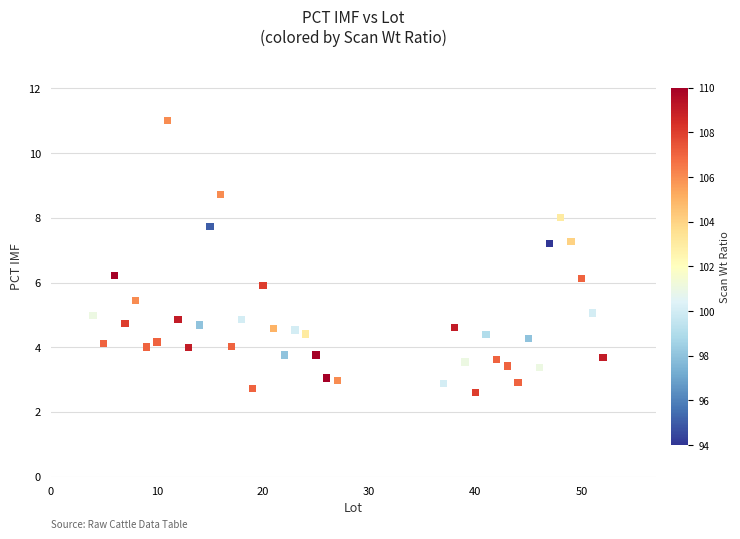

What is the range of Y values (max minus min)?

8.4